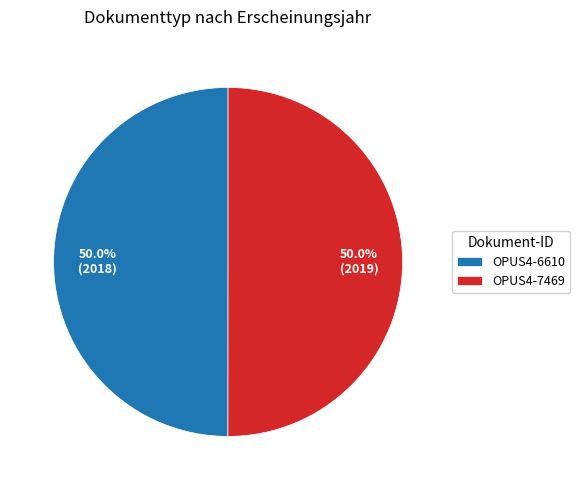

Approximately how many times larger is the value at OPUS4-6610 compared to OPUS4-7469?

1.0